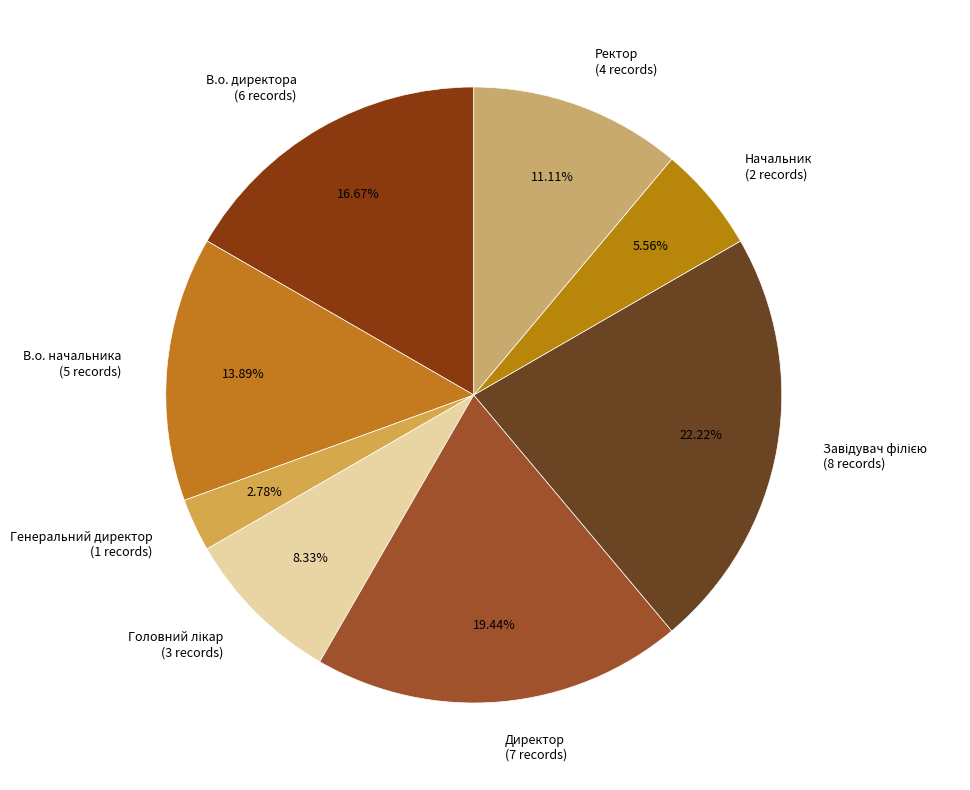

Does Начальник account for over 50% of the chart?

No